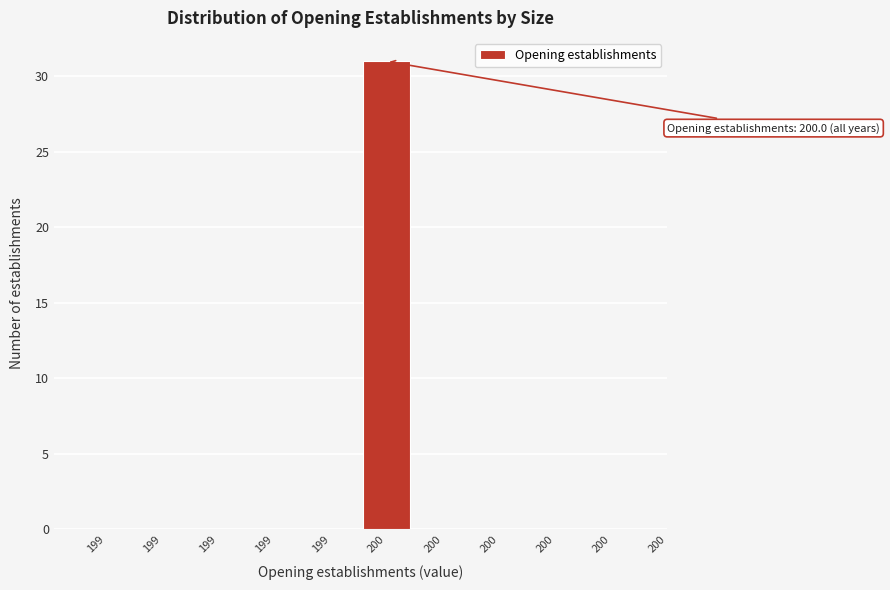

Are the bars horizontal?

No